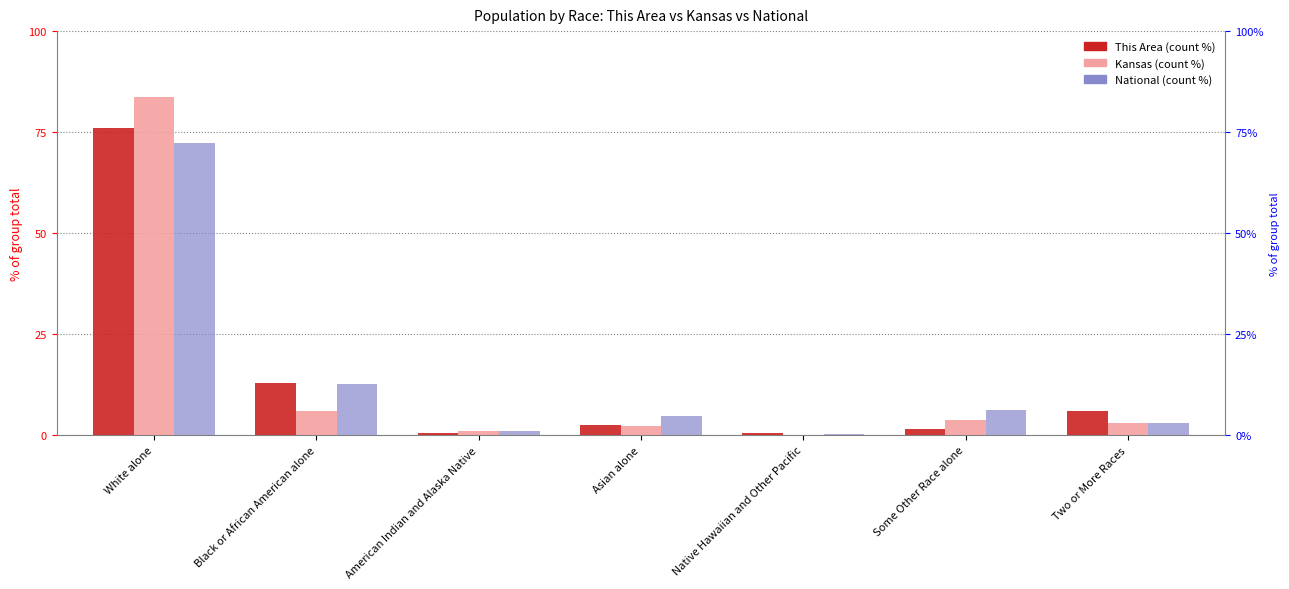

How many bars are there in total?

21